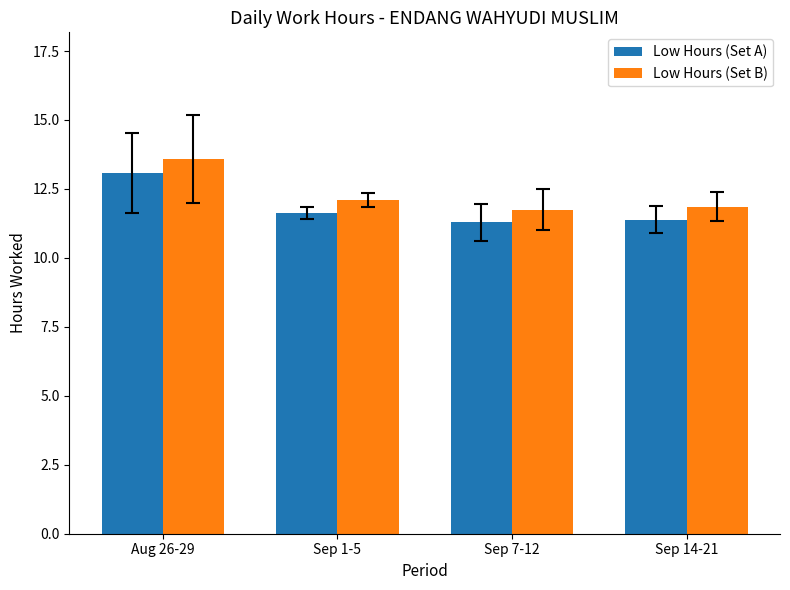

Reading right to left, list all the values displayed in this chart.

Low Hours (Set A): 11.4	11.3	11.6	13.1
Low Hours (Set B): 11.8	11.7	12.1	13.6